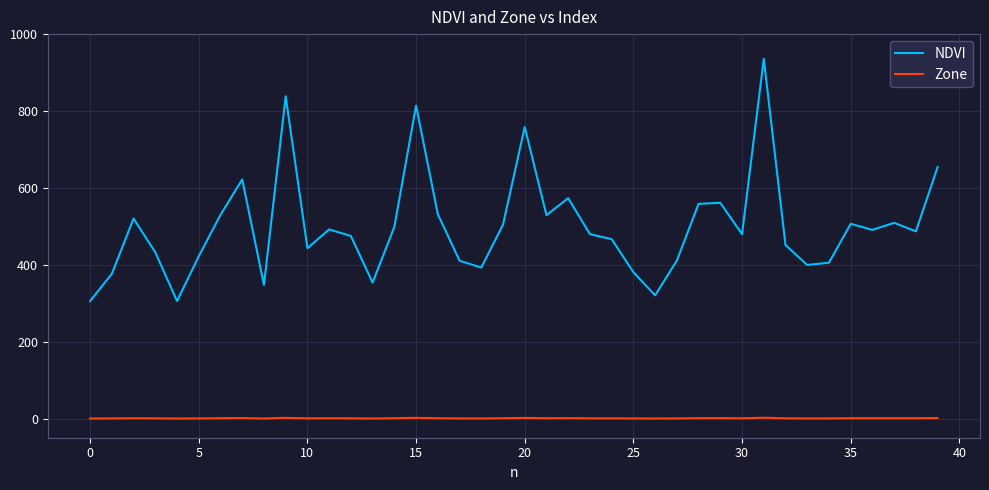

Rank the series by their maximum value, from highest to lowest.

NDVI, Zone